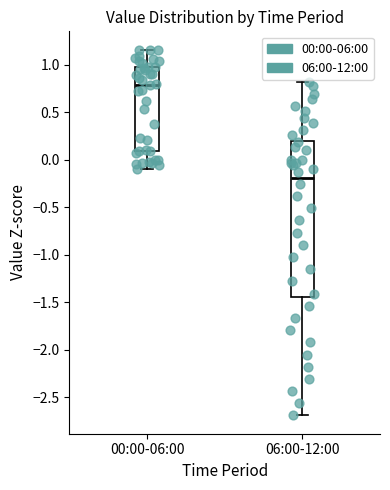

Which box's median line is the highest?

00:00-06:00